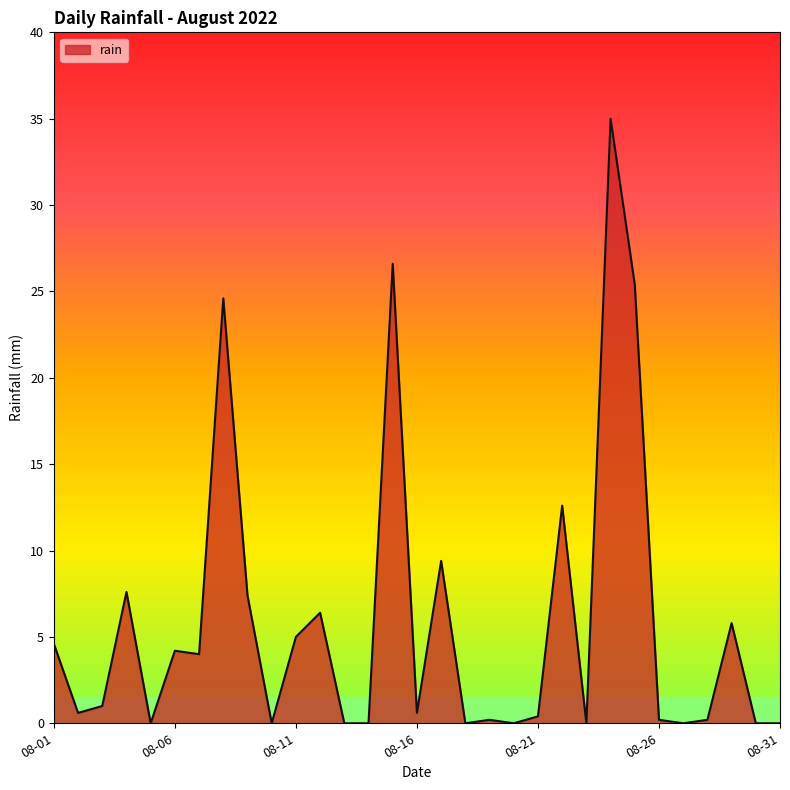

What is the difference between the maximum and minimum values?

35.0